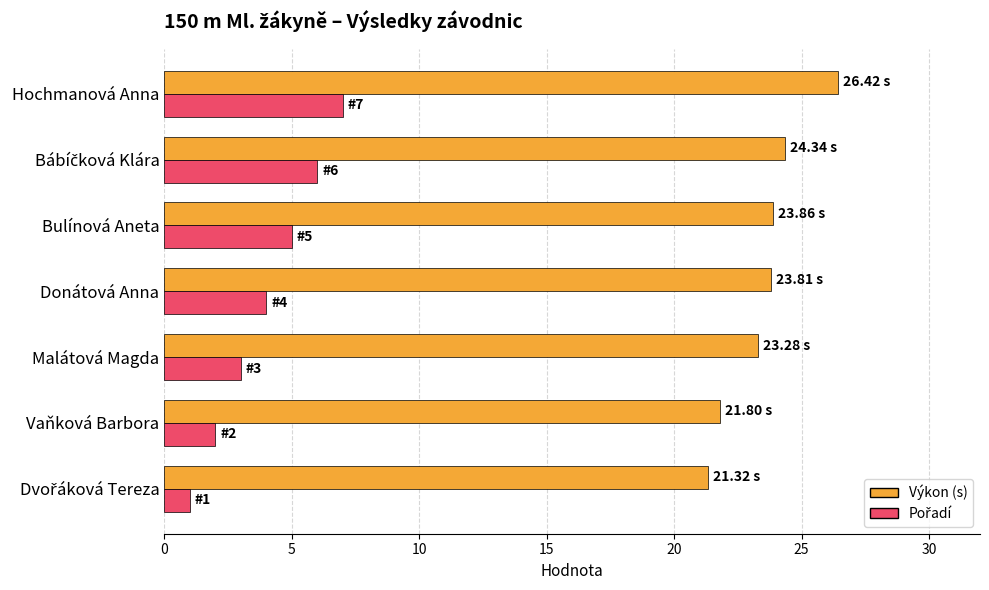

What is the spread (max minus min) of values at Bulínová Aneta?

18.9